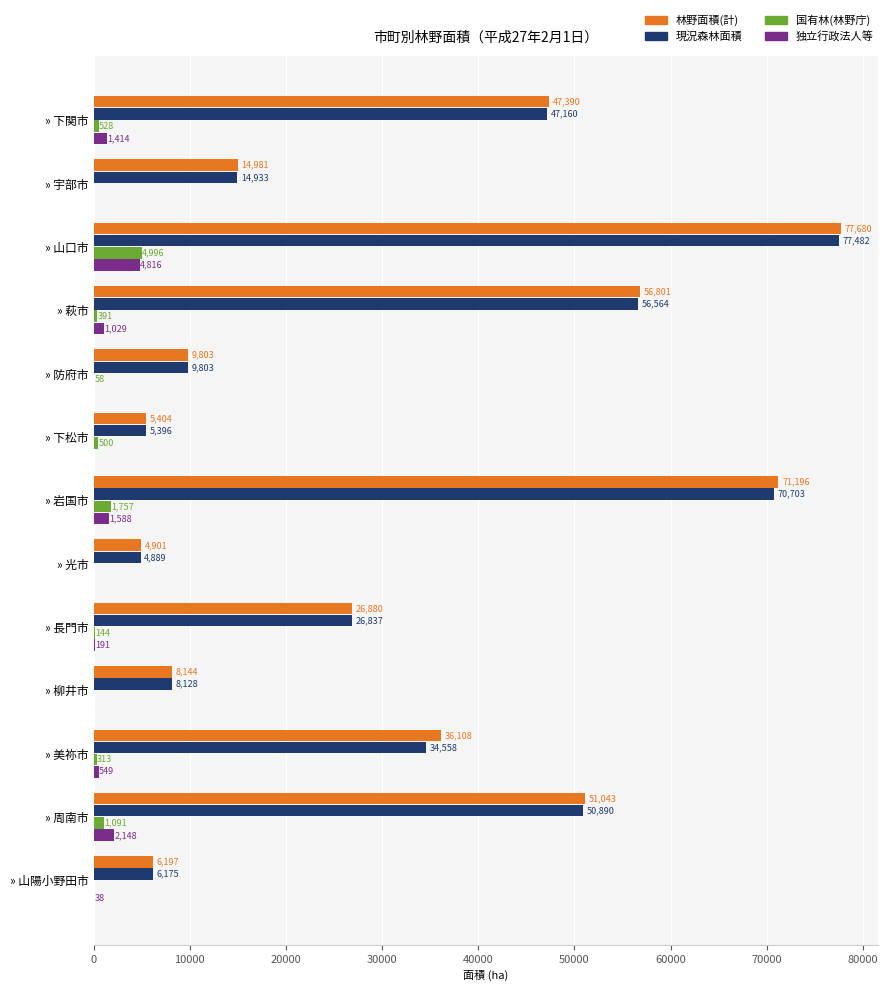

How many series are shown in this chart?

4